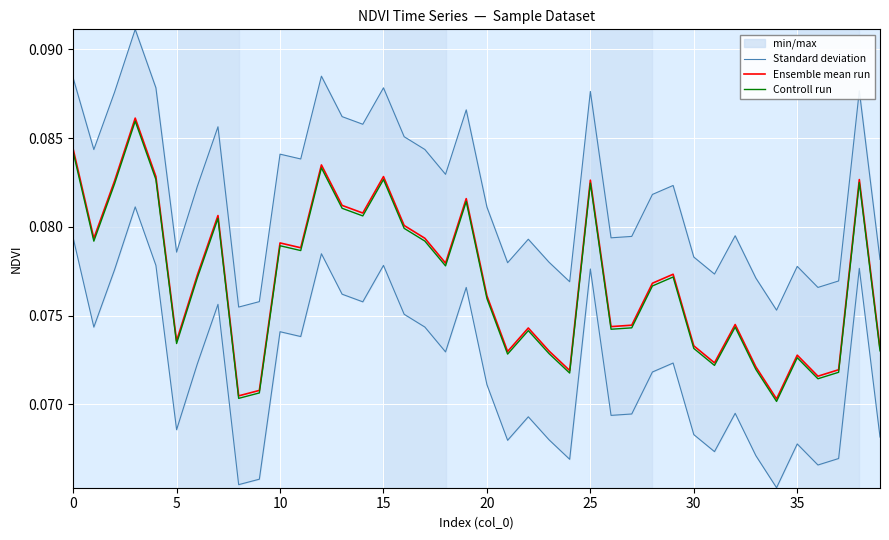

The value of Controll run at 20 is 0.0. True or false?

False